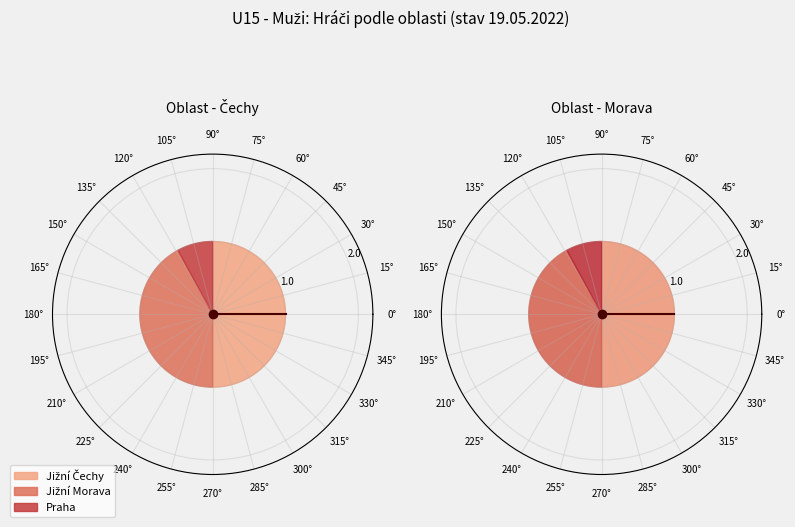

To the nearest percent, what percentage of the pie is Jižní Čechy?

50%